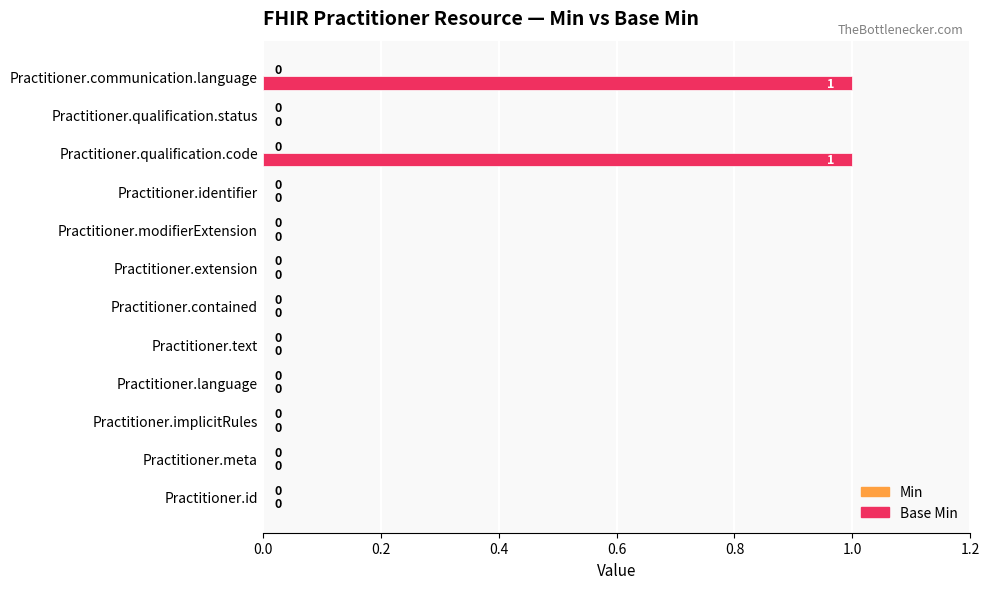

The value at Practitioner.communication.language is 1. True or false?

True